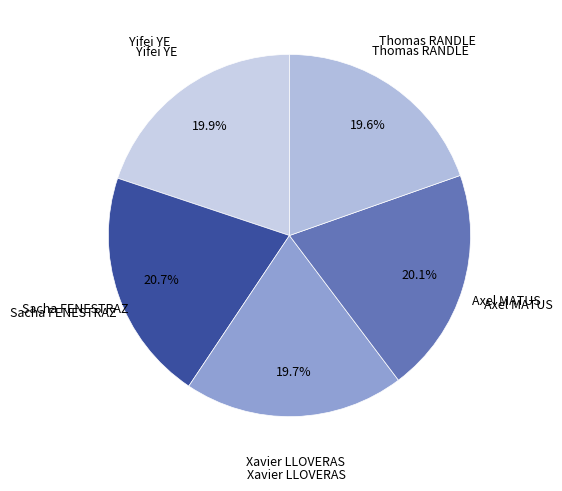

How many slices are in this pie chart?

5